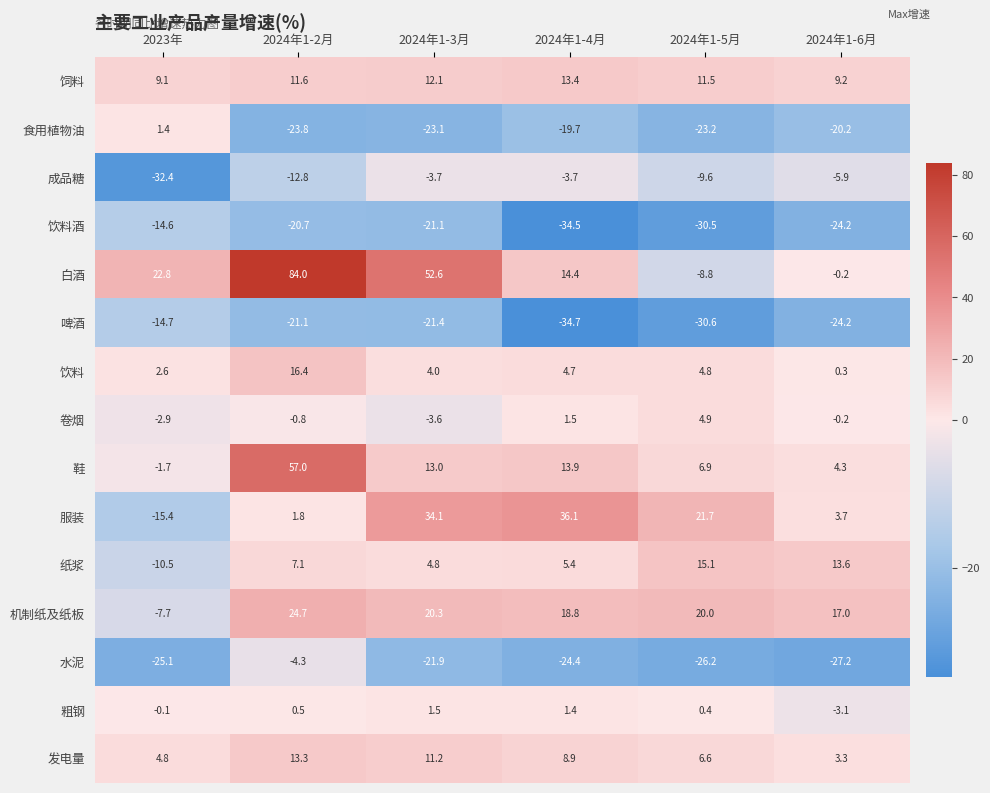

What is the difference between the 啤酒 values at 2024年1-4月 and 2023年?

20.0